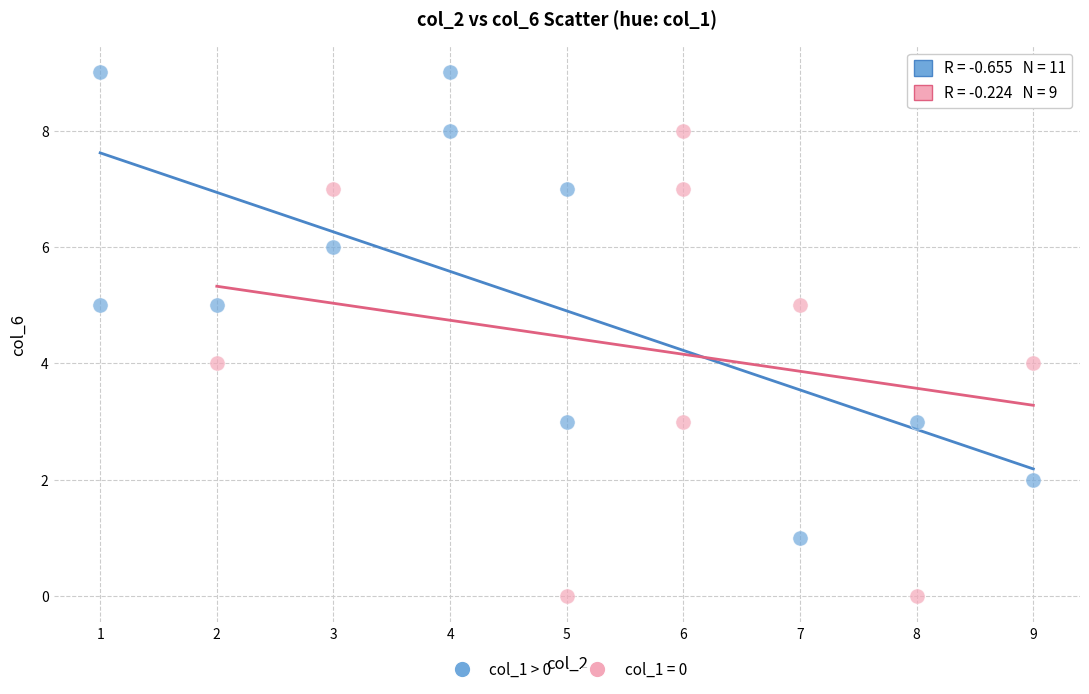

Which series contains the highest Y value?

col_1 > 0